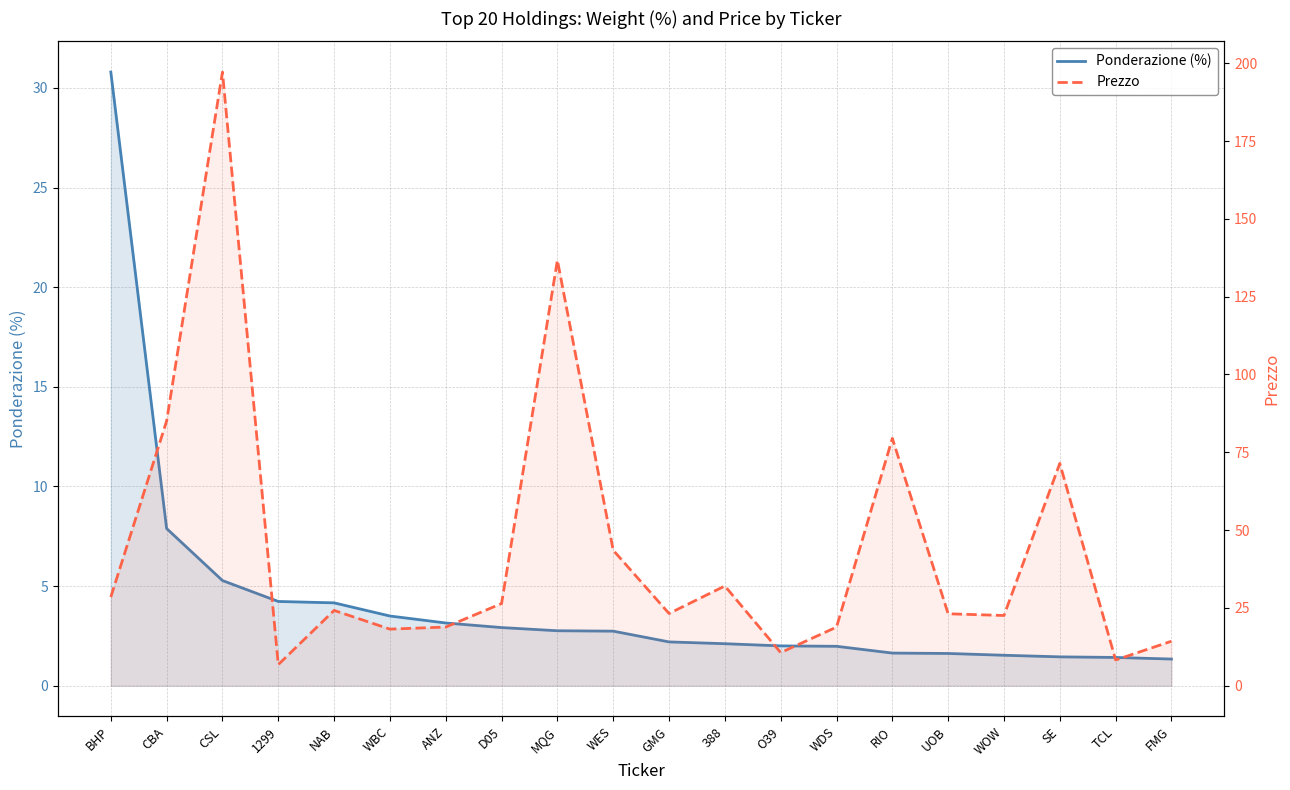

What is the maximum value for Prezzo?

197.2